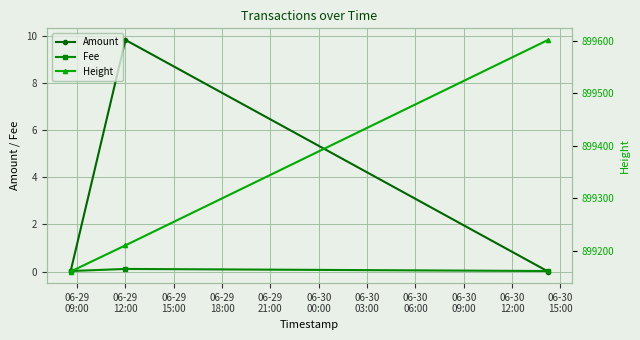

What is the value of the Amount point at the 2nd from the left?

9.8